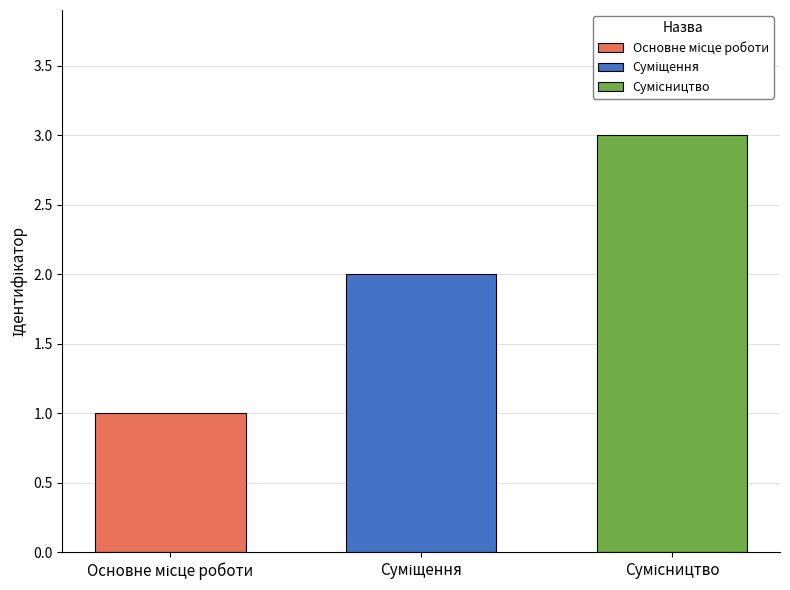

What is the maximum value shown in the chart?

3